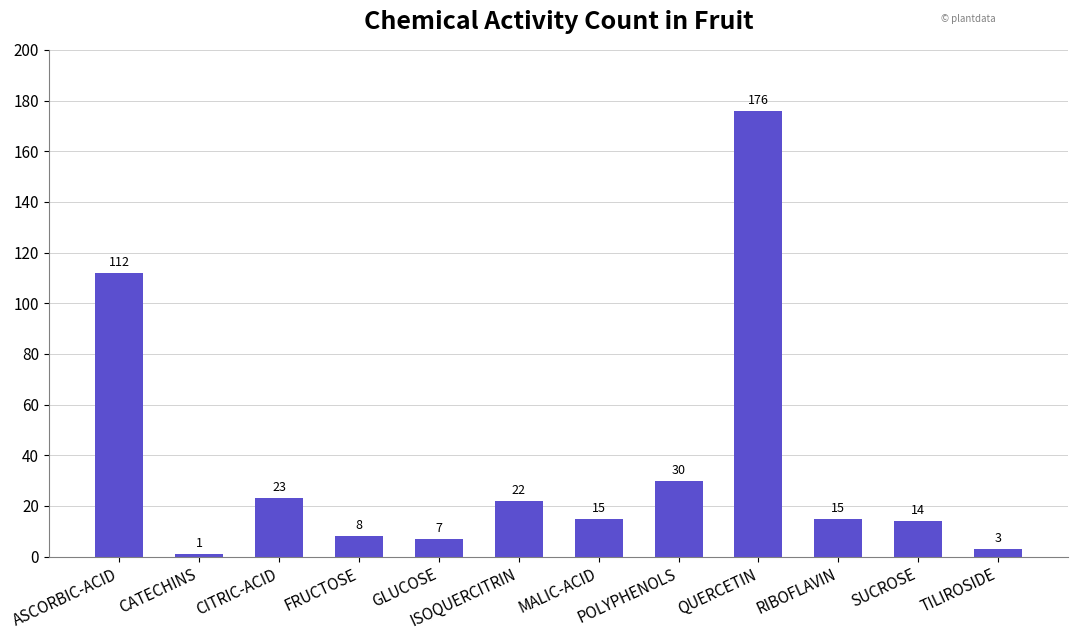

Where is the data nearest to the value 88?

ASCORBIC-ACID